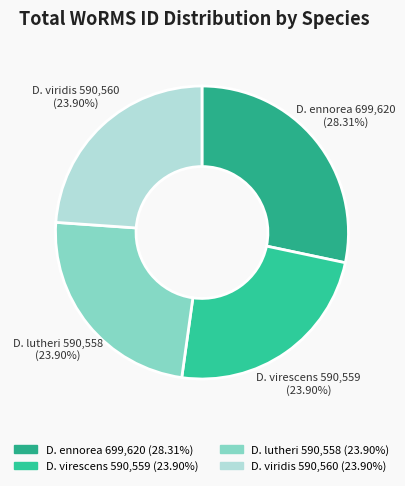

What is the largest slice in the pie chart?

Diacronema ennorea